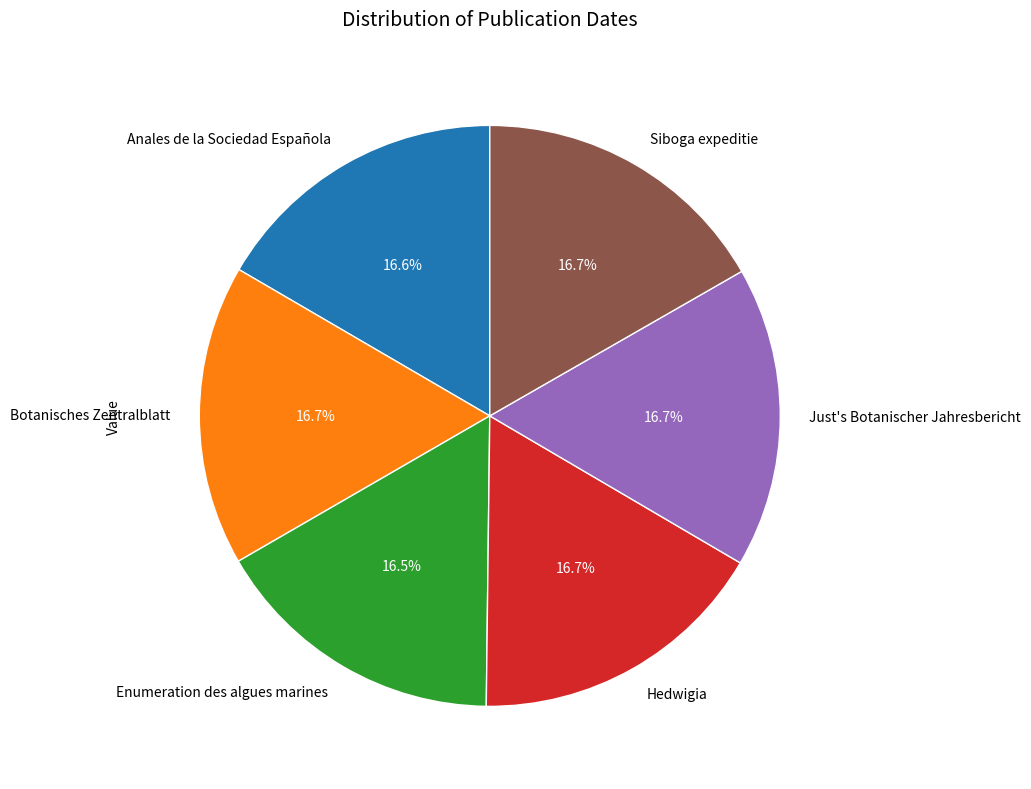

Approximately how many times larger is the value at Just's Botanischer Jahresbericht compared to Botanisches Zentralblatt?

1.0